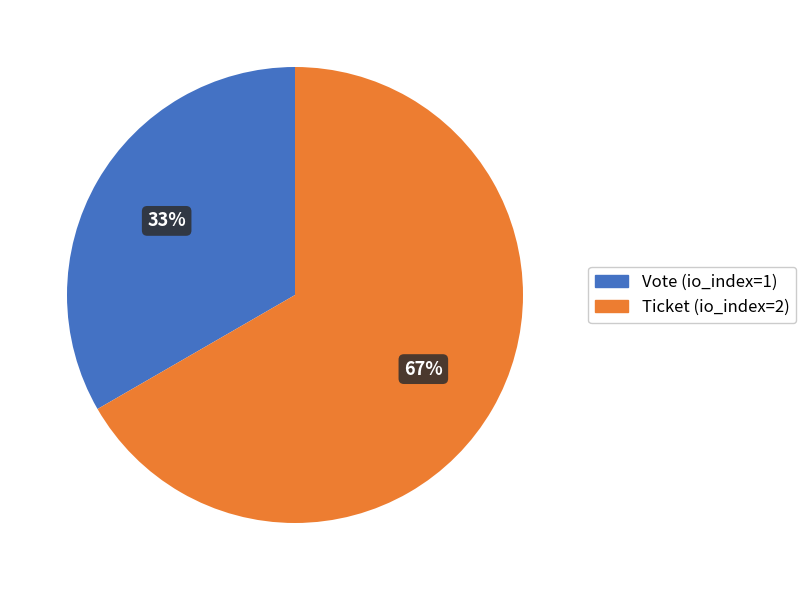

How many slices are in this pie chart?

2